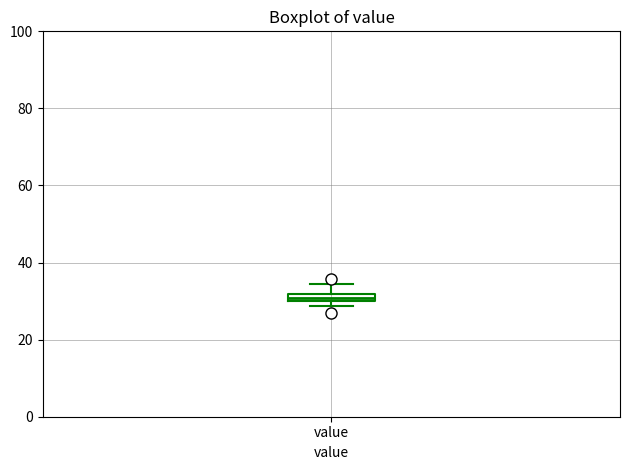

Where does the upper whisker of the box for value end on the y-axis? The values are not printed on the chart, so give them approximately, as read against the axis.

34